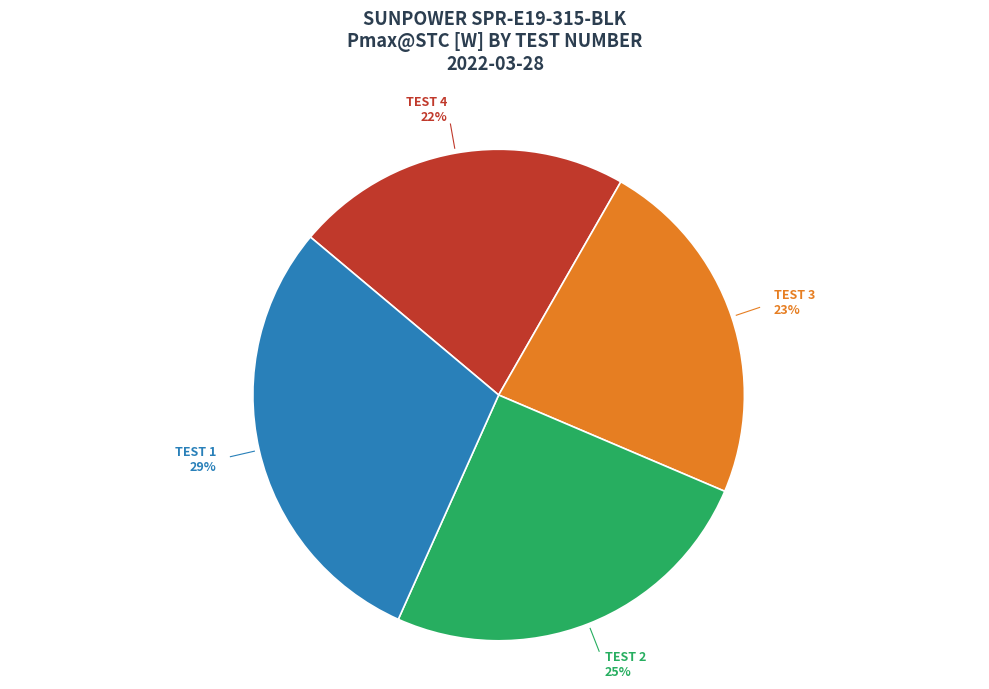

How many segments does this pie chart have?

4